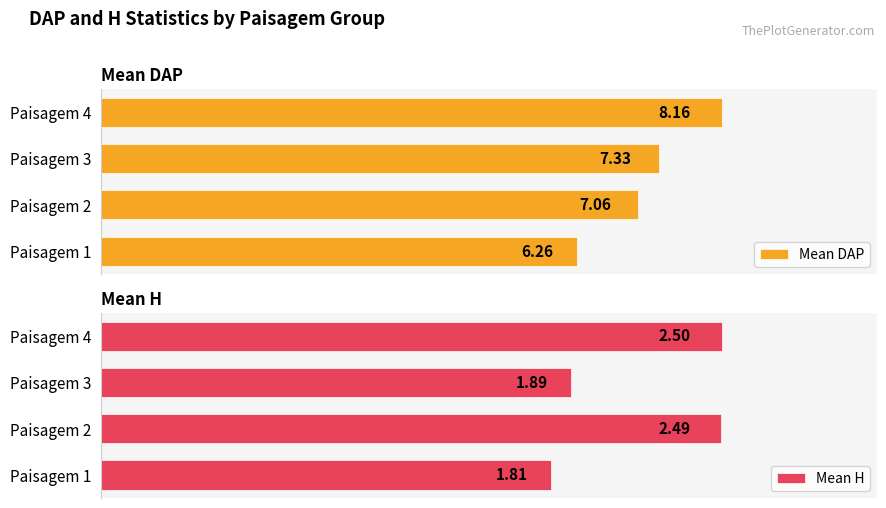

What is the value of the Mean H bar at the 3rd from the left?

1.9